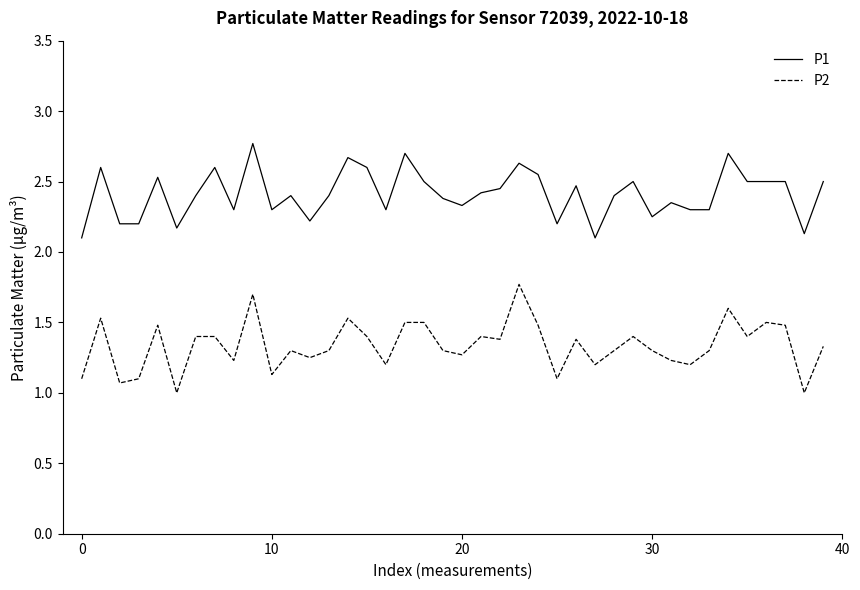

What is the sum of all P2 values?

53.4